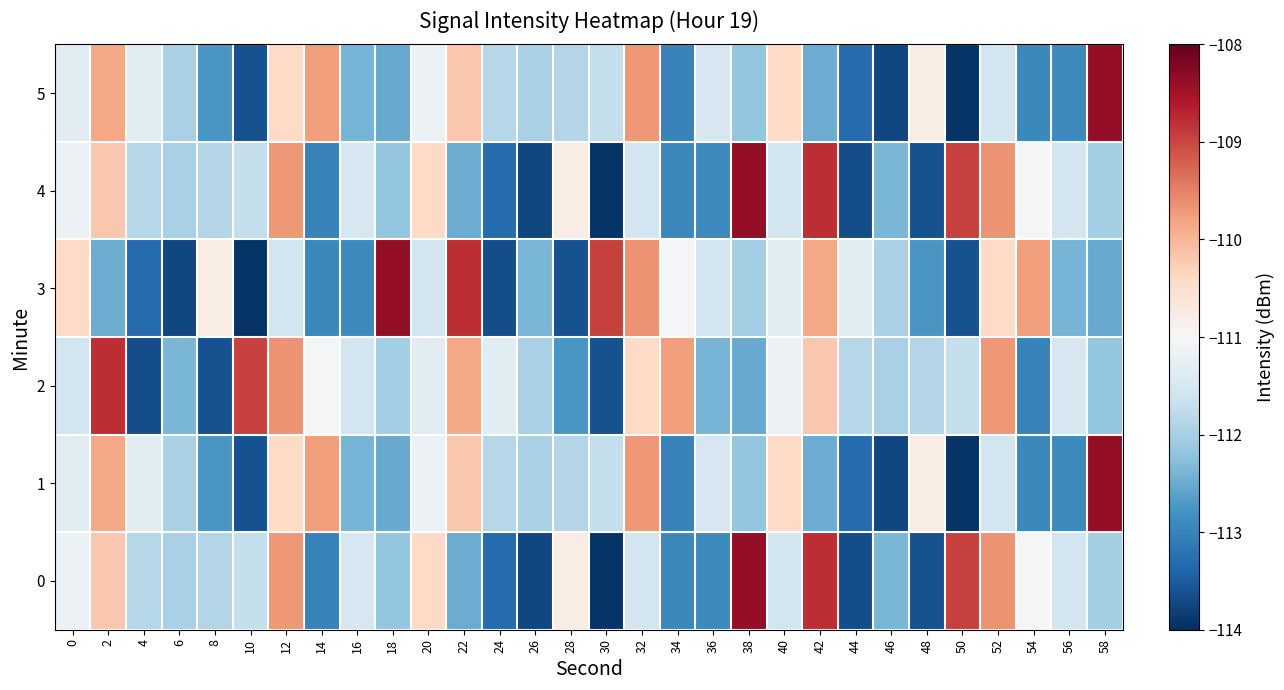

At how many categories does at least one series exceed -110?

15